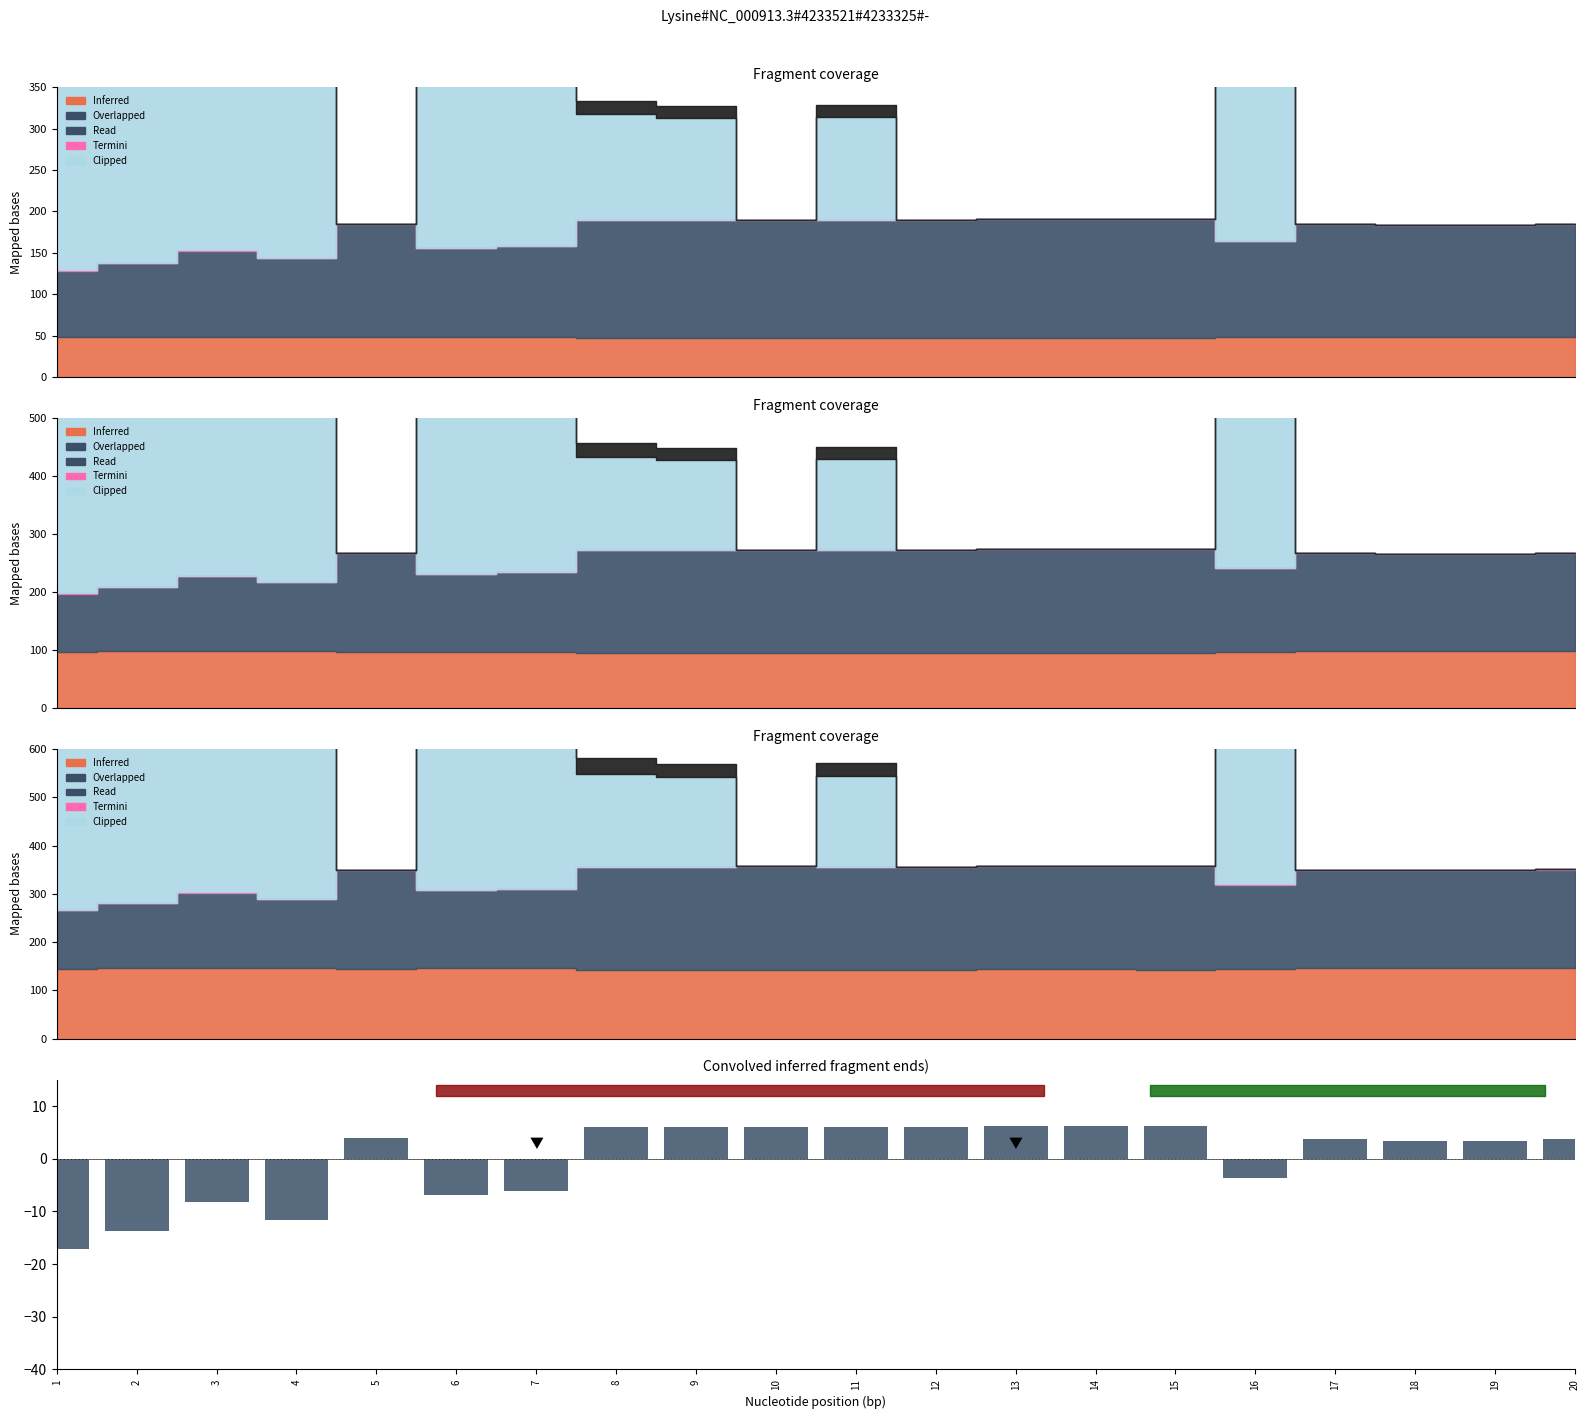

Between 5 and 2, which is larger?

5